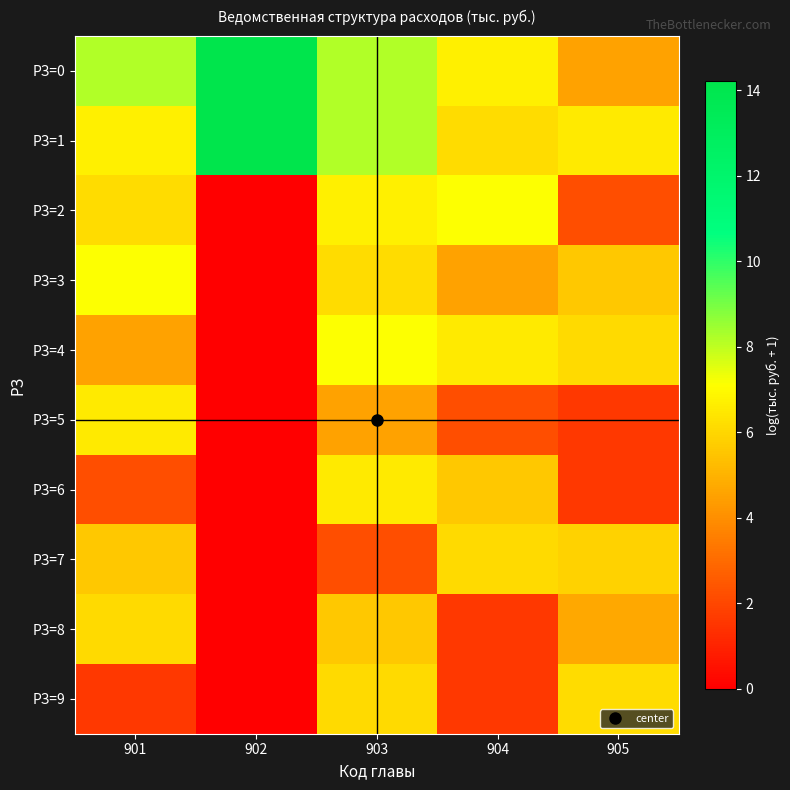

Rank the series by their maximum value, from lowest to highest.

РЗ=7, РЗ=8, РЗ=9, РЗ=5, РЗ=6, РЗ=2, РЗ=3, РЗ=4, РЗ=0, РЗ=1